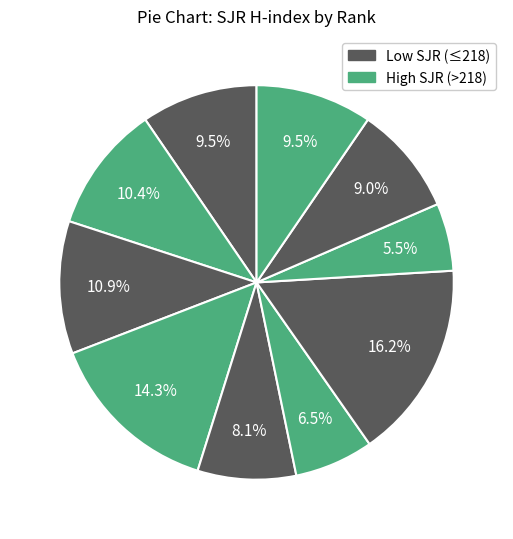

Rank the categories by value from highest to lowest.

Rank 7, Rank 4, Rank 3, Rank 2, Rank 1, Rank 10, Rank 9, Rank 5, Rank 6, Rank 8